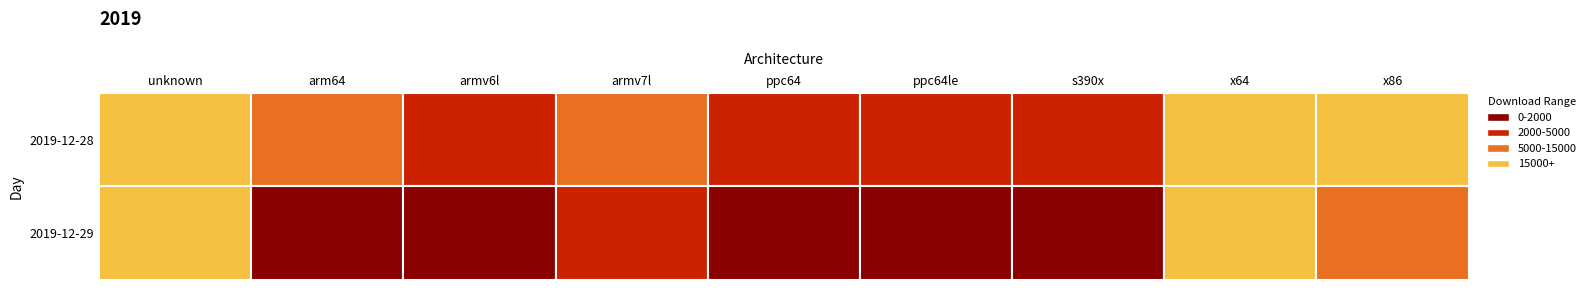

The 2019-12-29 series shows 20048 at unknown. True or false?

False